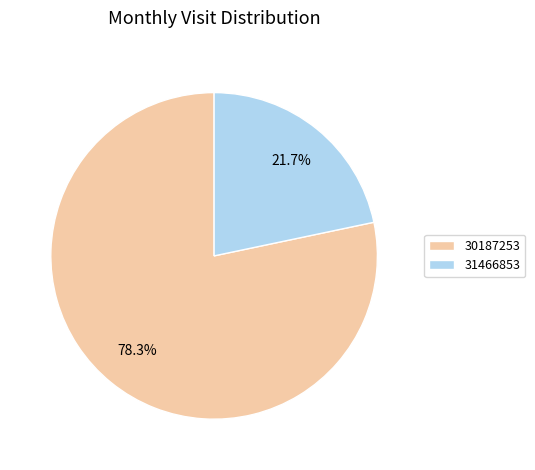

Combined, what portion of the pie is 30187253 and 31466853?

100.0%